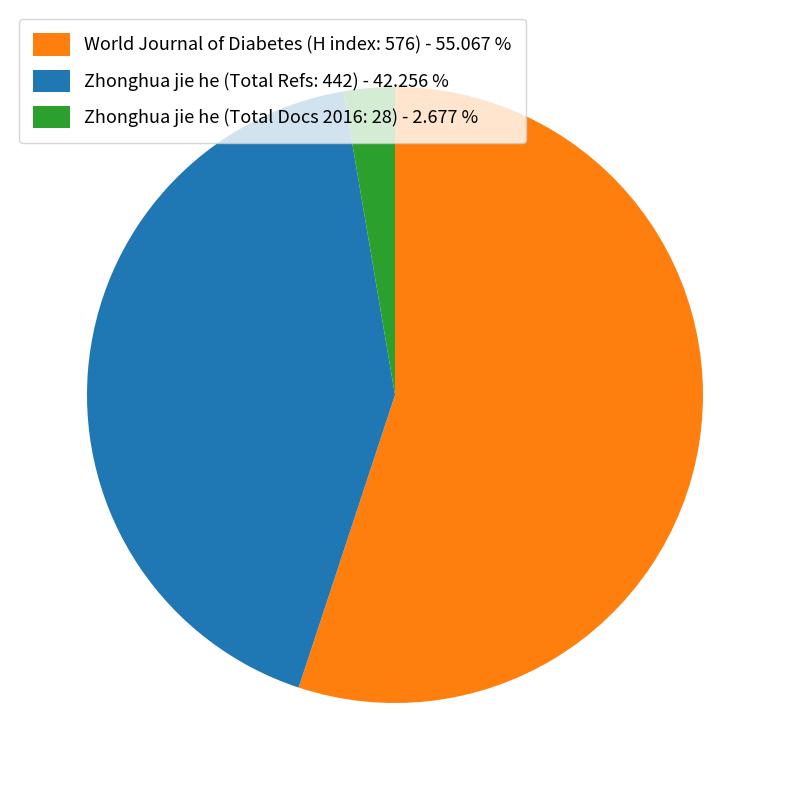

Does any single category account for the majority?

Yes